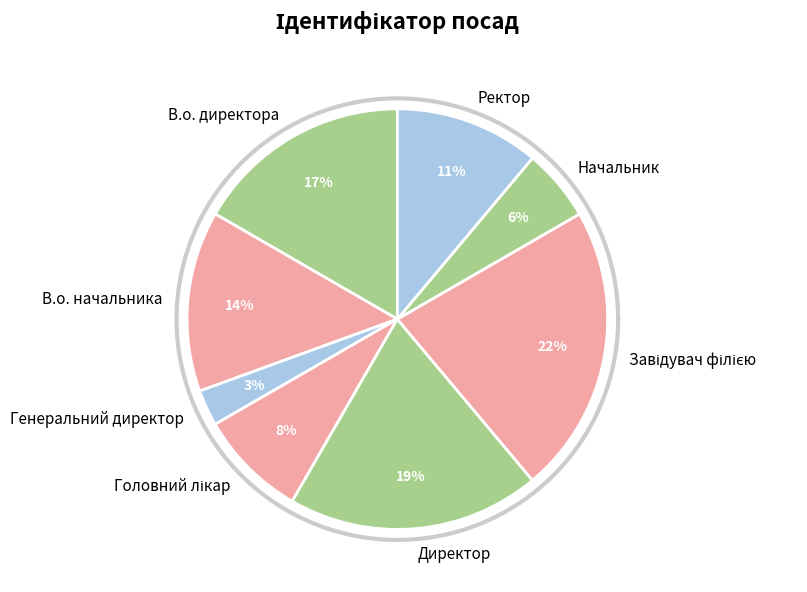

How much of the chart is everything except Директор?

80.6%